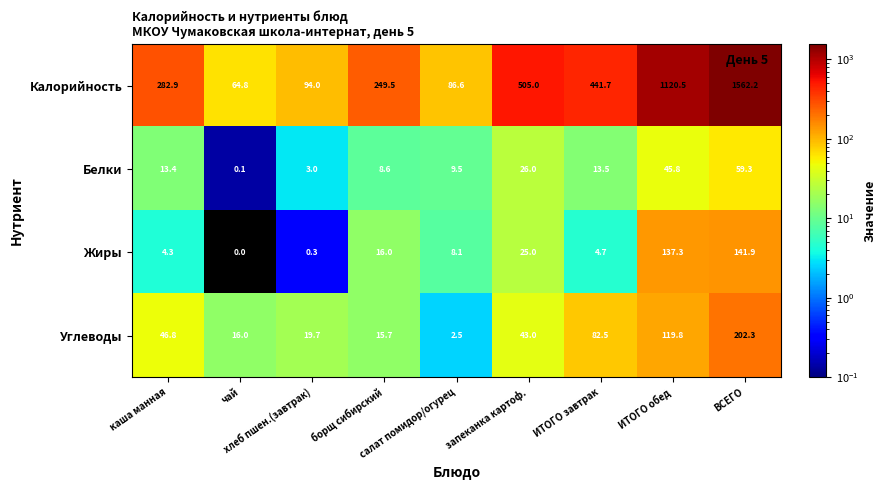

Which series has the widest spread of values?

Калорийность